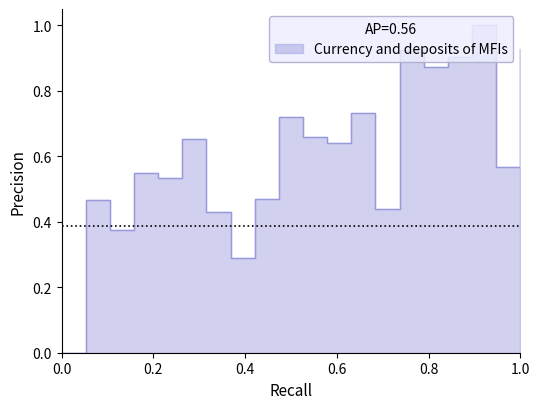

True or false: there are more than 2 points higher than both neighbors.

True